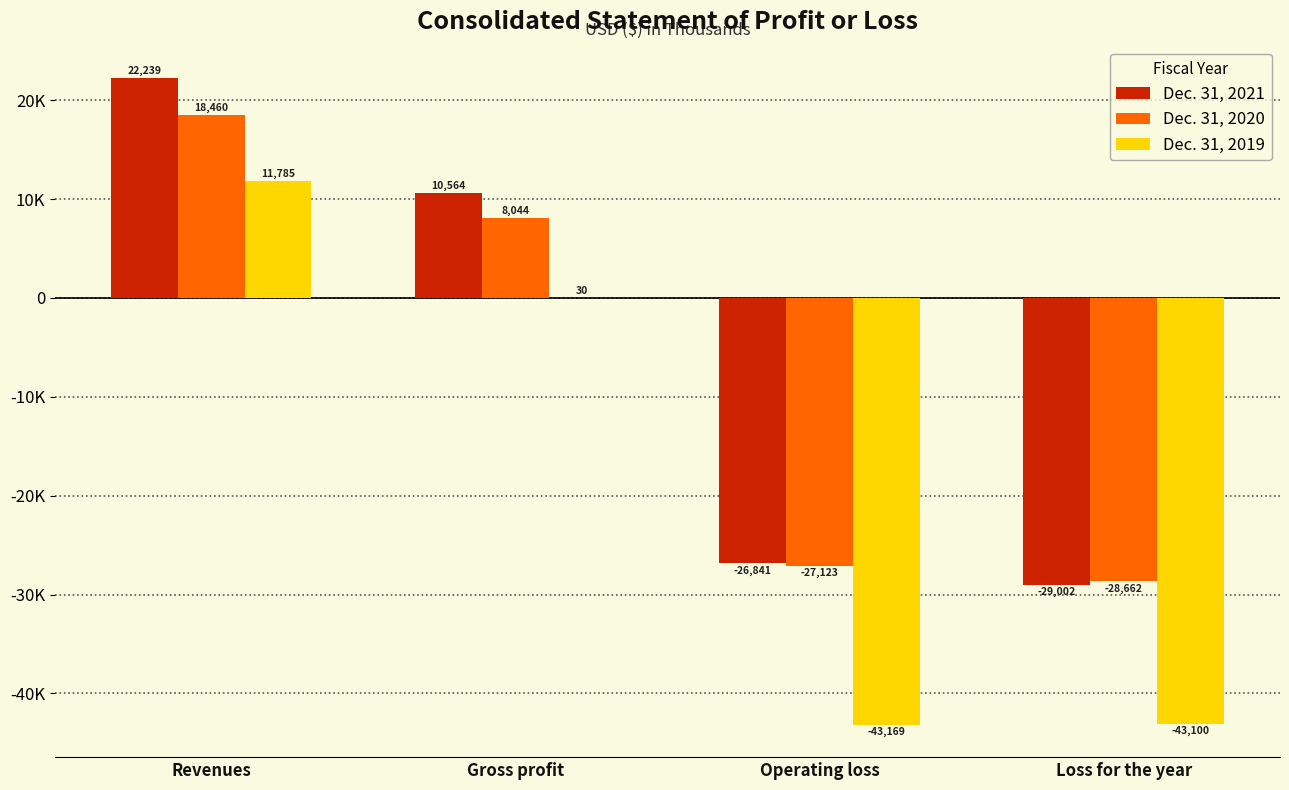

What are all the series names shown in the legend?

Dec. 31, 2021, Dec. 31, 2020, Dec. 31, 2019